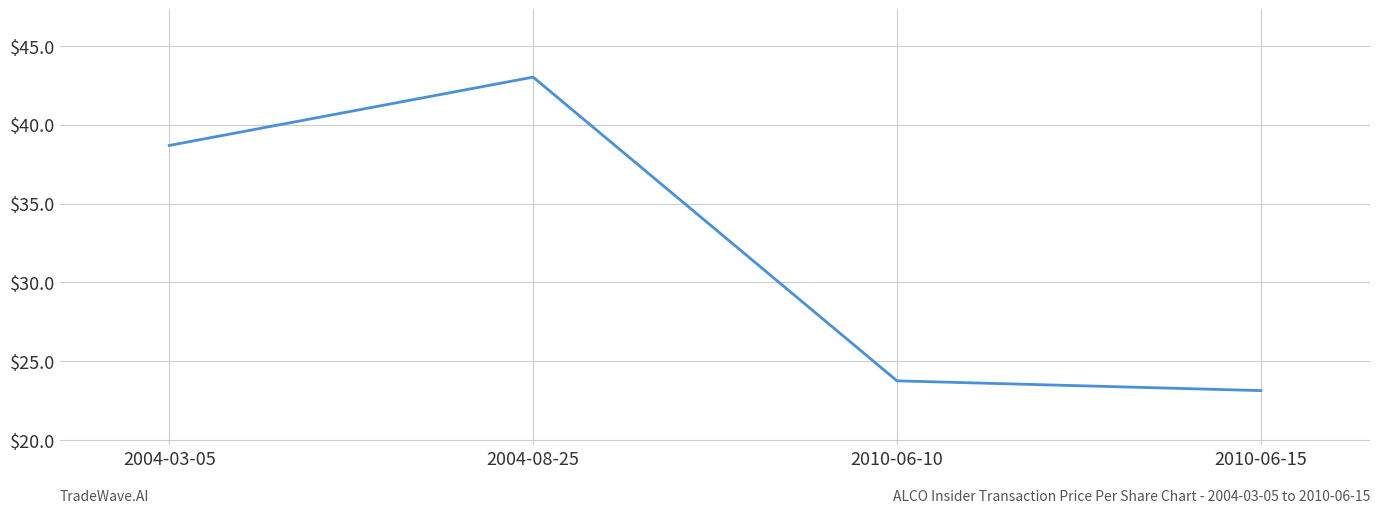

Is it true that the value at 2010-06-15 is 23.1?

True